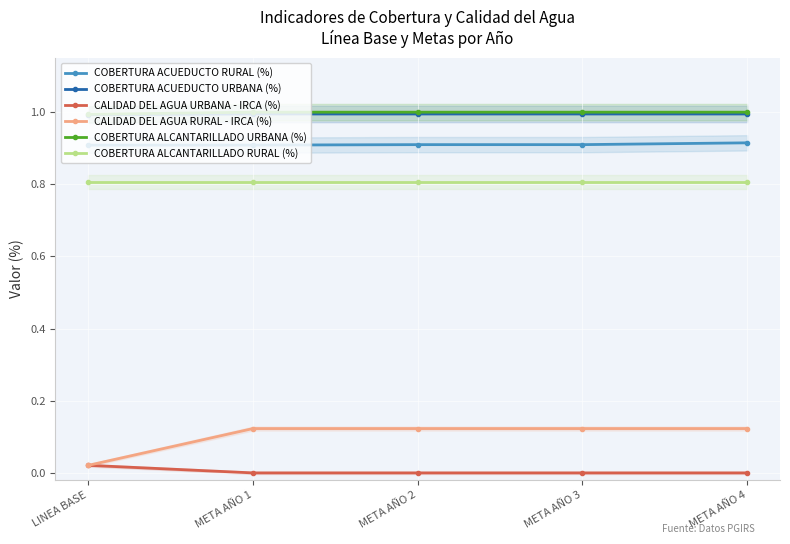

True or false: CALIDAD DEL AGUA RURAL - IRCA (%) and COBERTURA ALCANTARILLADO RURAL (%) cross at least once.

False